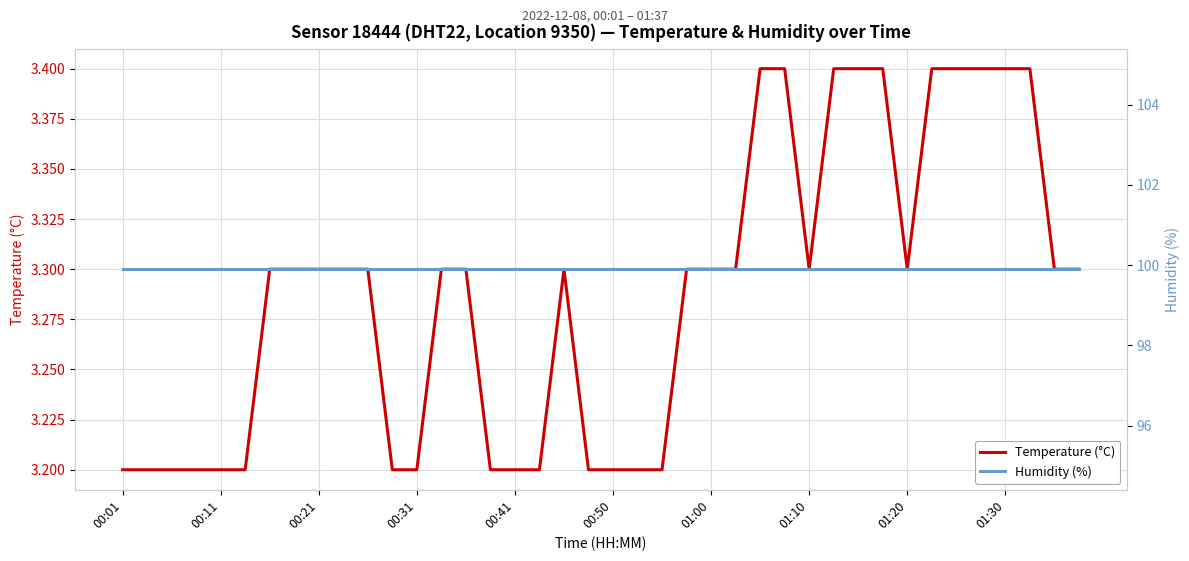

At which category does the chart reach its peak across all series?

00:01